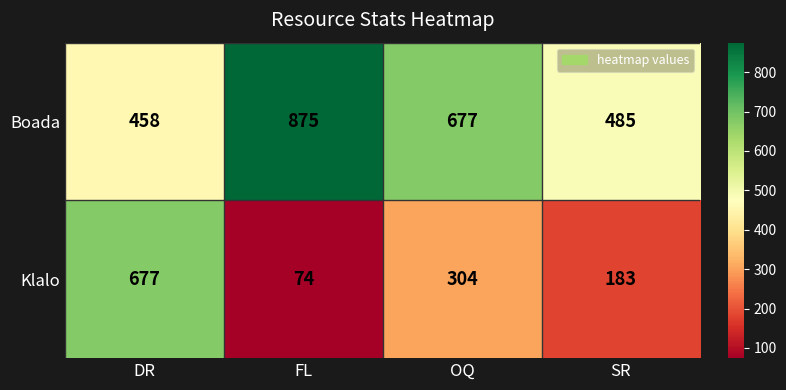

What is the difference between the maximum and minimum values in the Boada series?

417